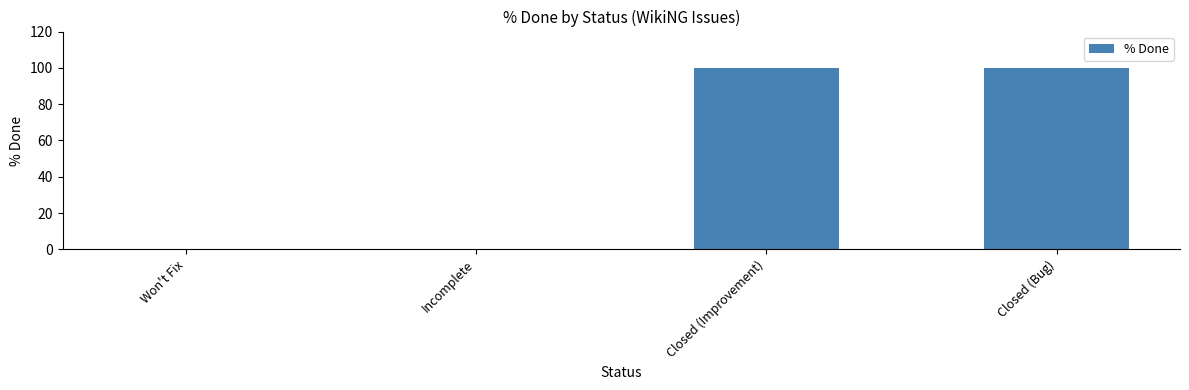

How many distinct data groups are displayed?

1